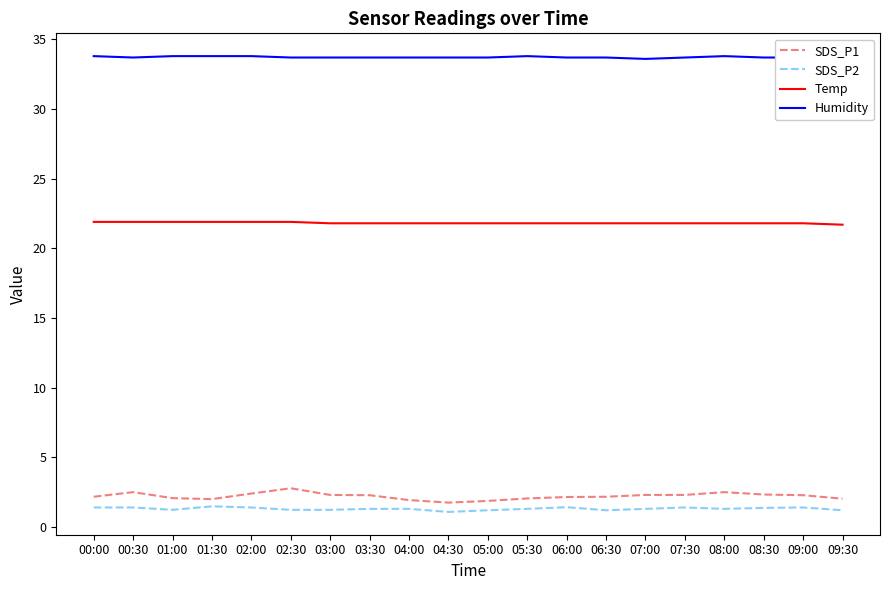

Where is the first local minimum for Humidity?

00:30